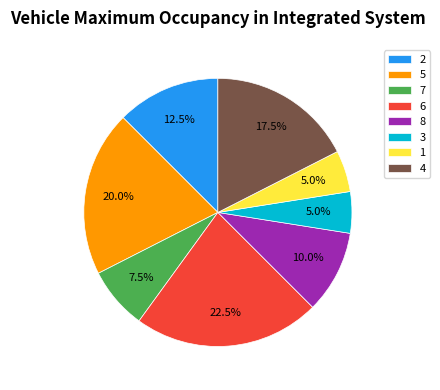

Is 6 the majority of the pie?

No